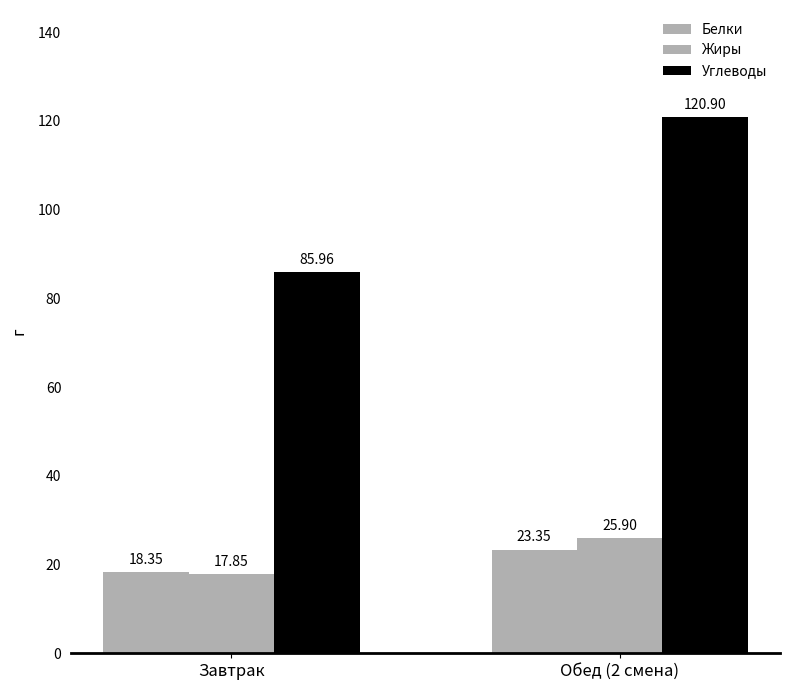

How many data points does each series have?

2